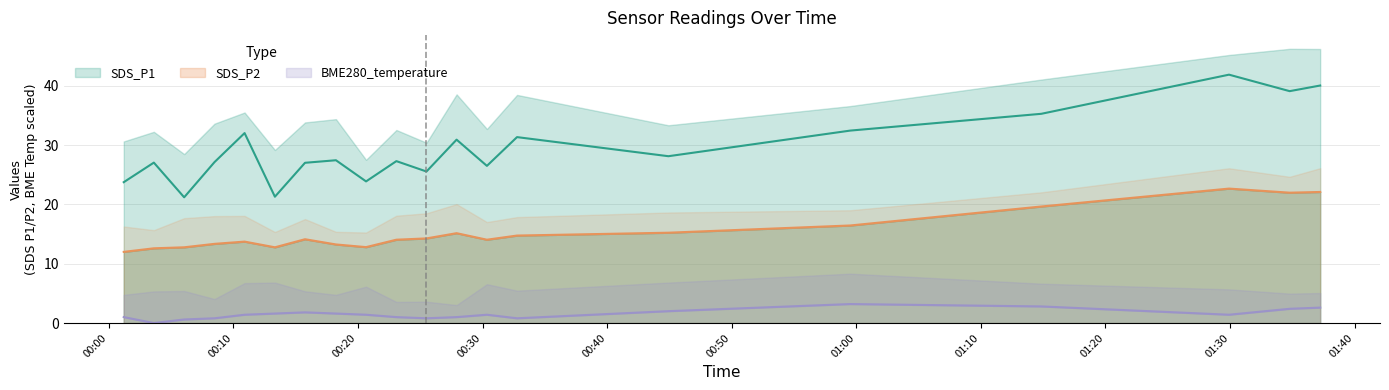

What is the sum of all SDS_P1 values?

589.3